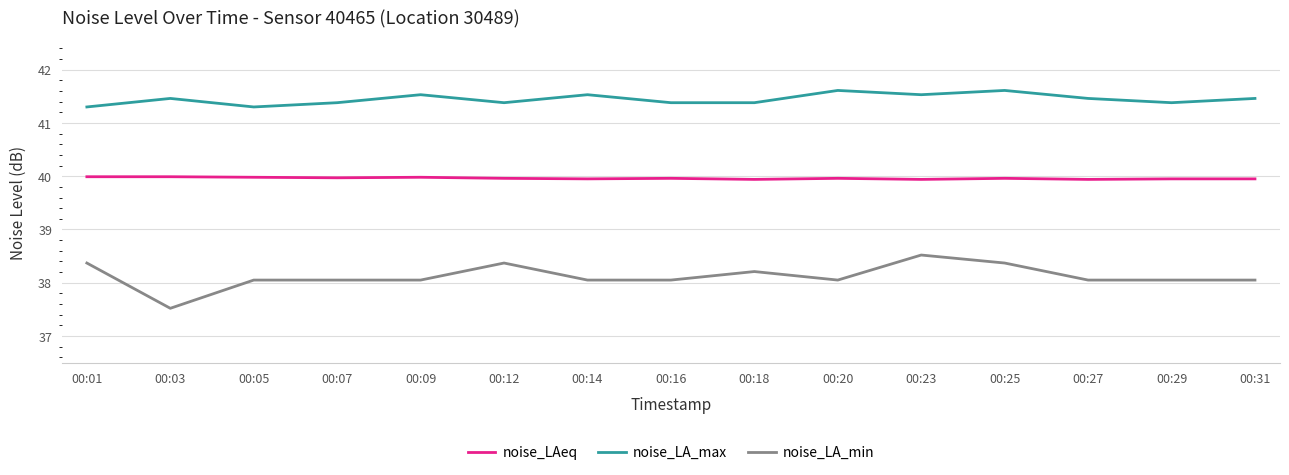

True or false: noise_LA_max has a value of 41.5 at 00:14.

True